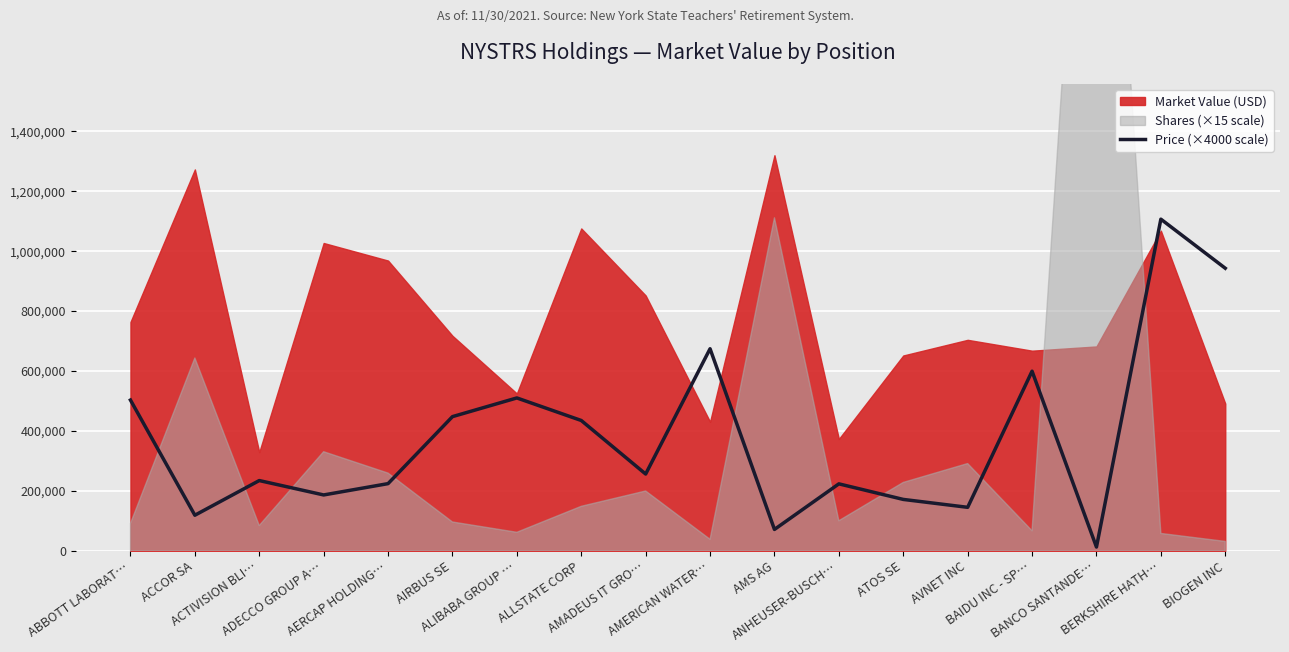

Is it true that the value at BAIDU INC - SP… is 599360.0?

True